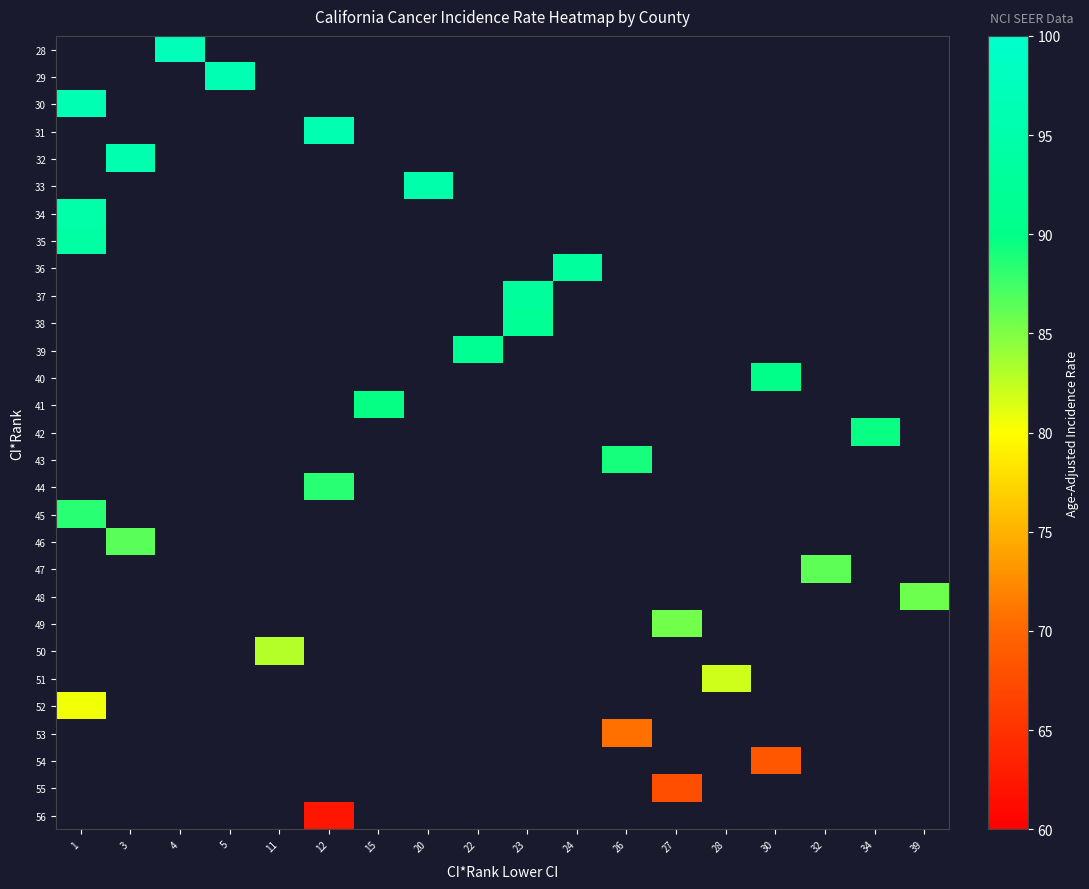

Between 3 and 23, which is larger?

23